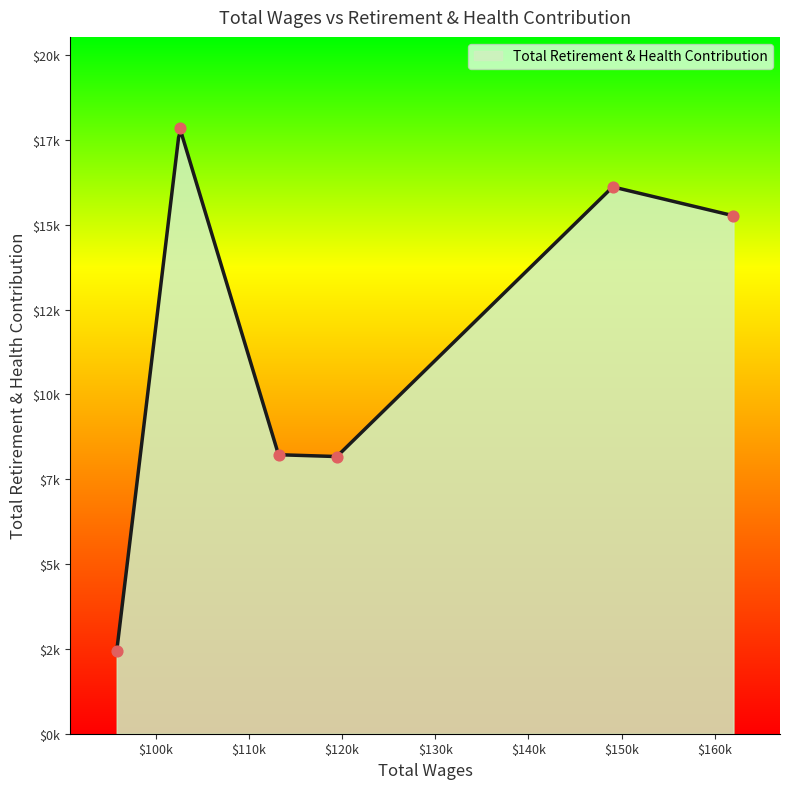

Between 119433.0 and 113169.0, which is larger?

113169.0